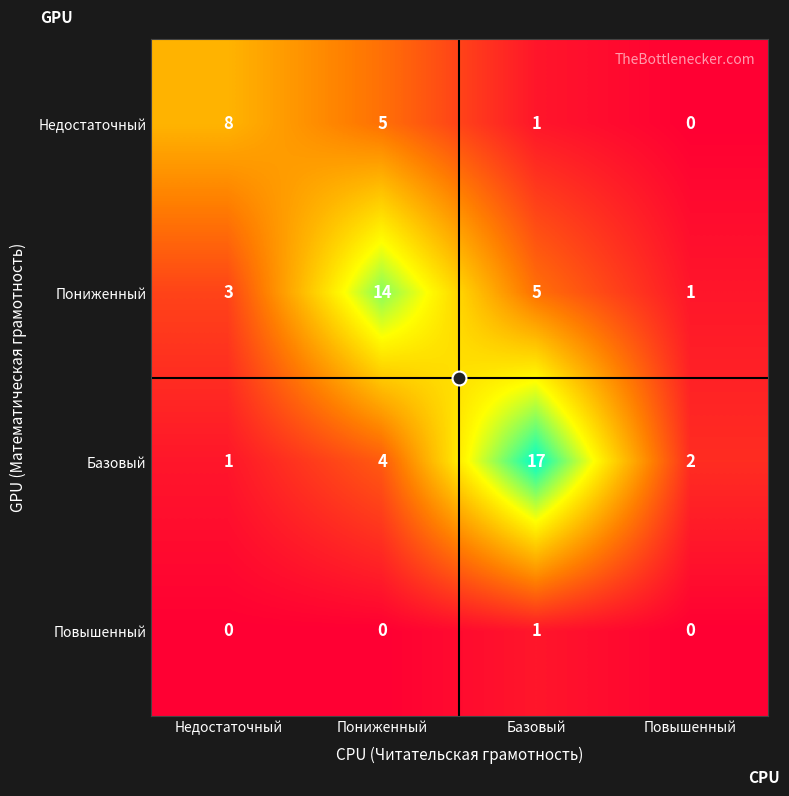

Where does the Недостаточный series first go above 5?

Недостаточный